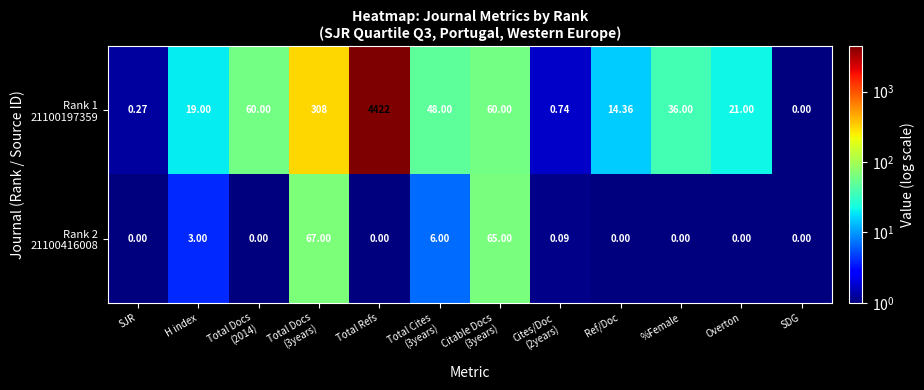

At which category is the sum across all series the highest?

Total Refs